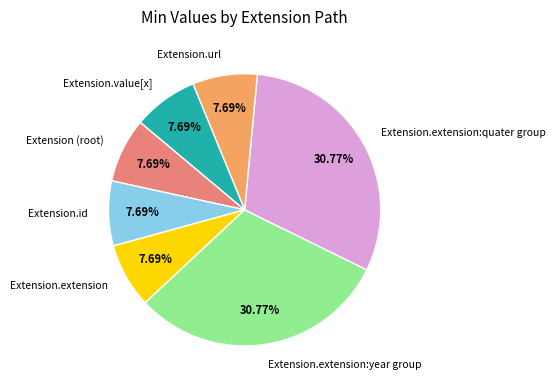

Approximately how many times larger is the value at Extension.url compared to Extension (root)?

1.0